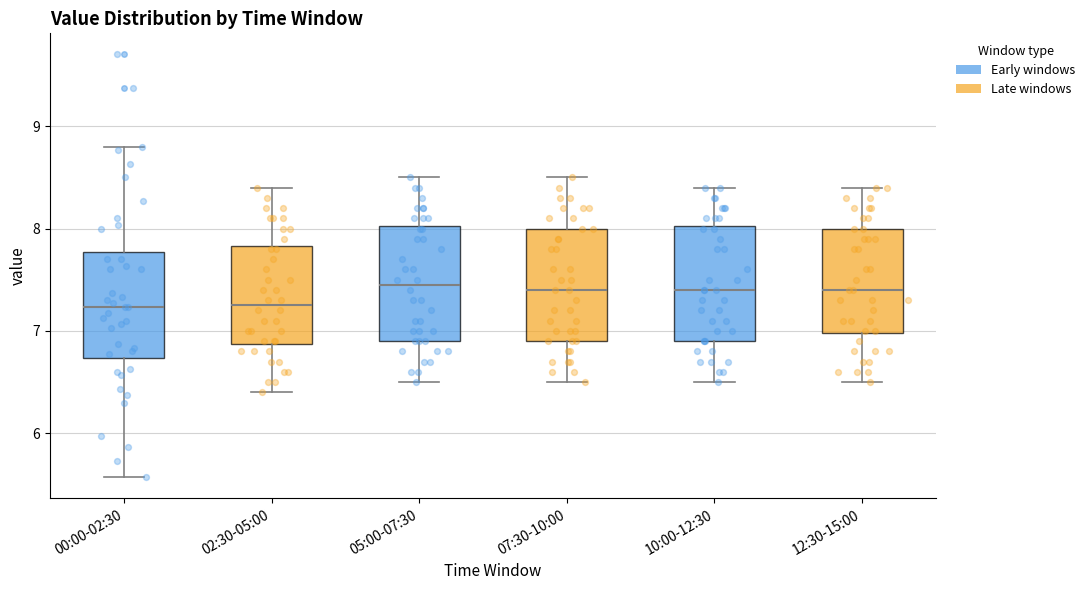

Reading left to right, transcribe this box plot: for each box, give where its median line is, the range the box spans, and where its two whiskers end, as read against the y-axis. The values are not printed on the chart, so give them approximately, as read against the axis.

00:00-02:30: median 7.2, box 6.7 to 7.8, whiskers 5.6 to 8.8
02:30-05:00: median 7.3, box 6.9 to 7.8, whiskers 6.4 to 8.4
05:00-07:30: median 7.5, box 6.9 to 8.0, whiskers 6.5 to 8.5
07:30-10:00: median 7.4, box 6.9 to 8.0, whiskers 6.5 to 8.5
10:00-12:30: median 7.4, box 6.9 to 8.0, whiskers 6.5 to 8.4
12:30-15:00: median 7.4, box 7.0 to 8.0, whiskers 6.5 to 8.4